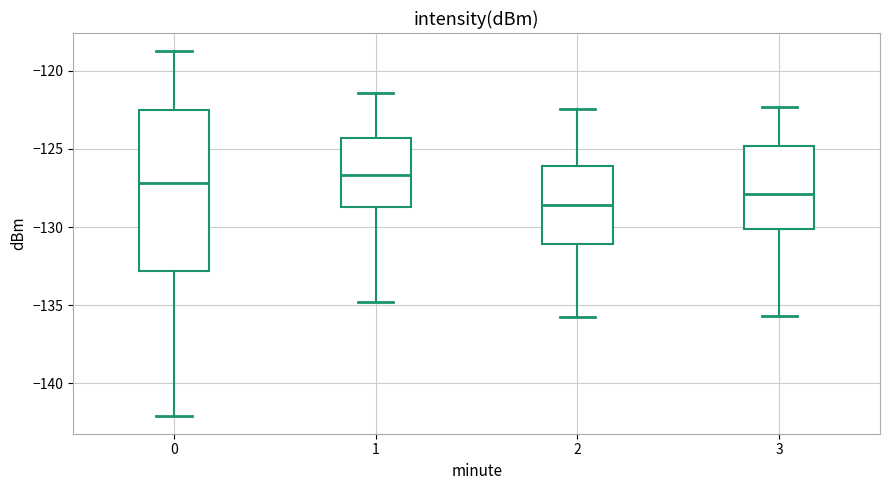

Where is the upper edge of the box at x = 1 on the y-axis? The values are not printed on the chart, so give them approximately, as read against the axis.

-124.5